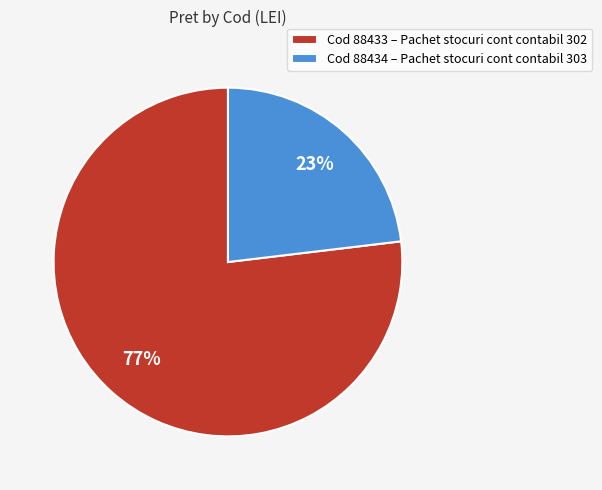

How many slices are in this pie chart?

2